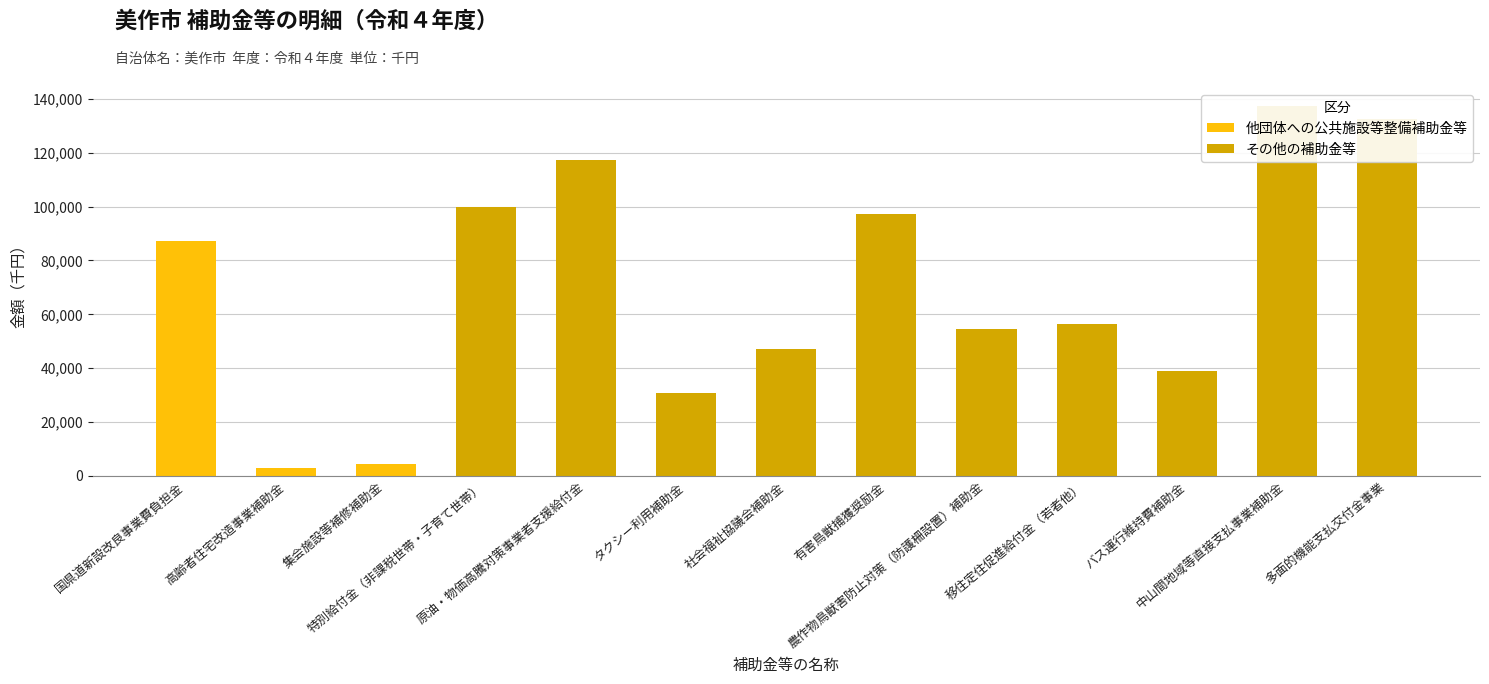

What is the difference between the second highest and minimum values in the 他団体への公共施設等整備補助金等 series?

4282